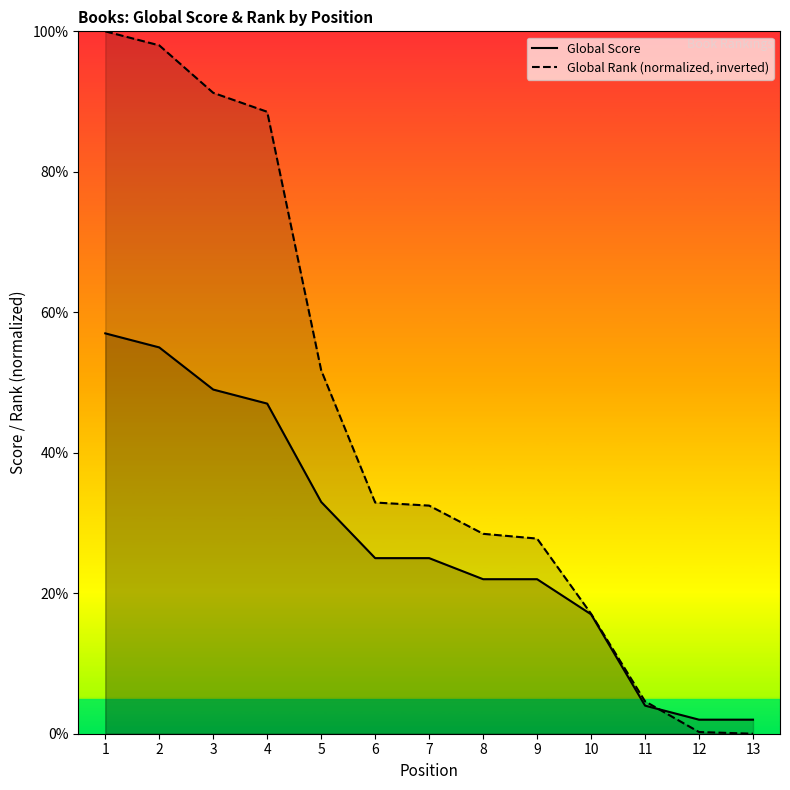

True or false: Global Rank (normalized, inverted) has a value of 1.9 at 11.

False